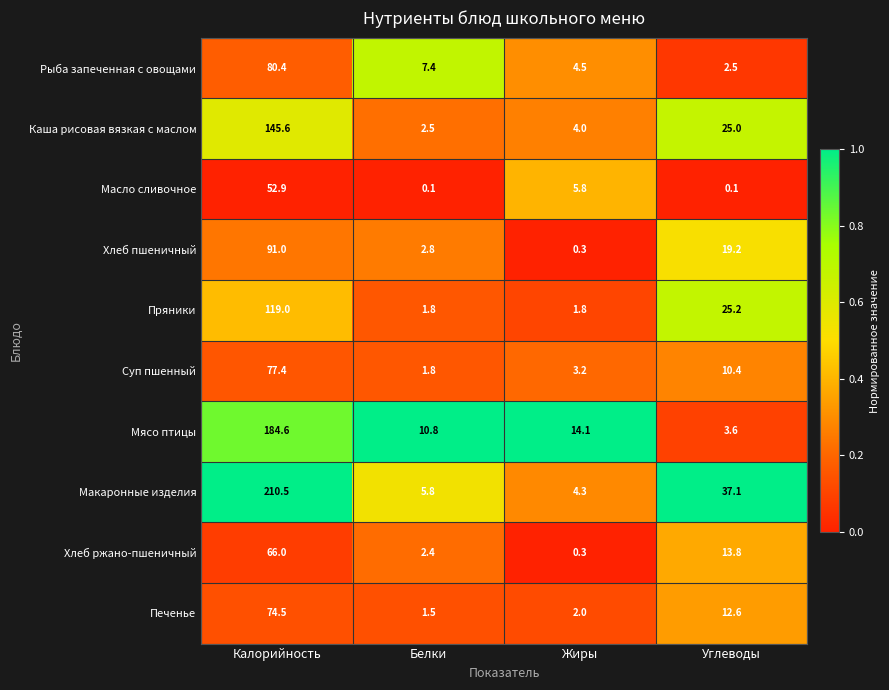

What is the difference between the highest and lowest values at Белки?

10.7